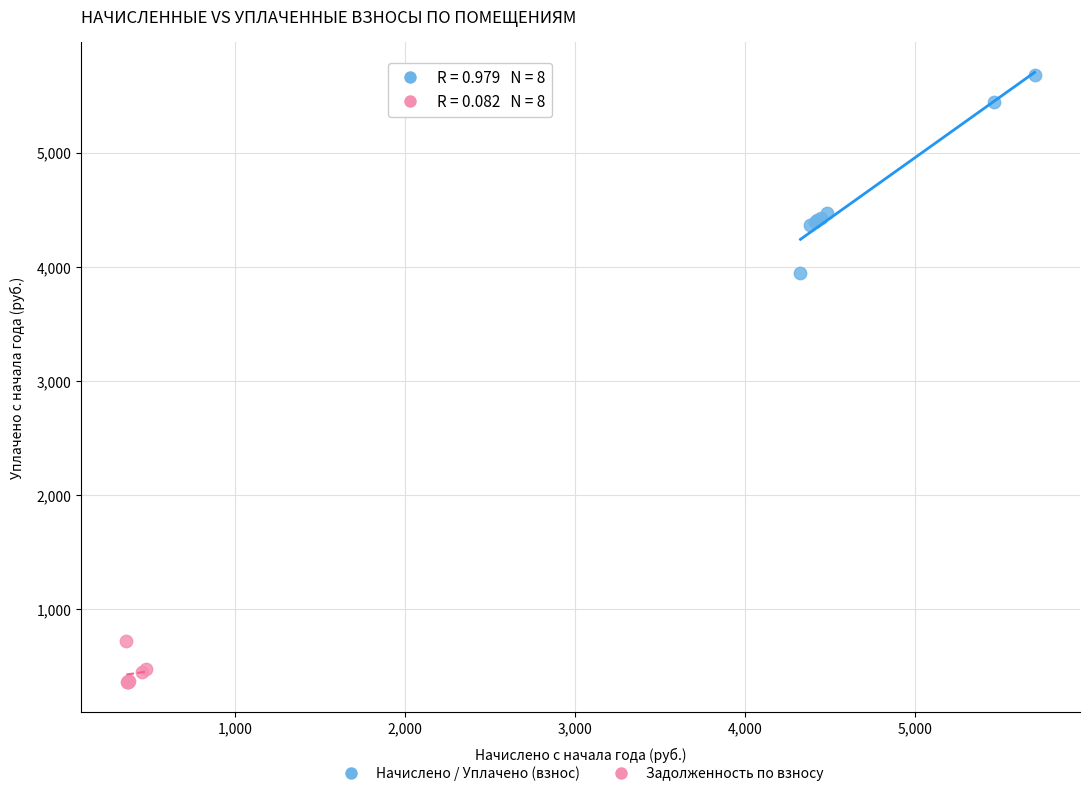

Which series reaches the maximum Y coordinate?

Начислено / Уплачено (взнос)